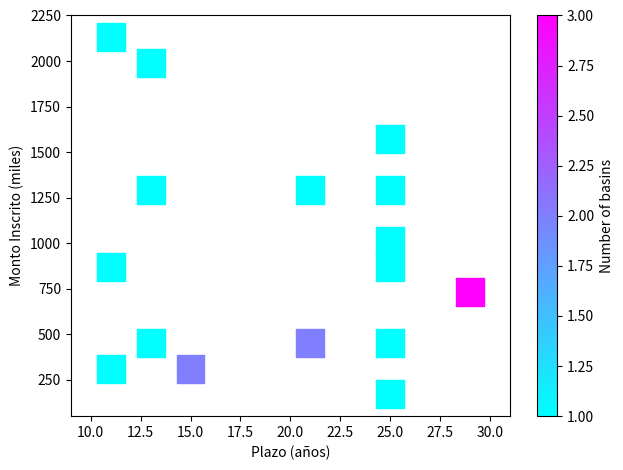

List the coordinates of all points as (Y, X) pairs, reading left to right.

(310, 11)  (870, 11)  (2130, 11)  (450, 13)  (1290, 13)  (1990, 13)  (310, 15)  (450, 21)  (1290, 21)  (170, 25)  (450, 25)  (870, 25)  (1010, 25)  (1290, 25)  (1570, 25)  (730, 29)